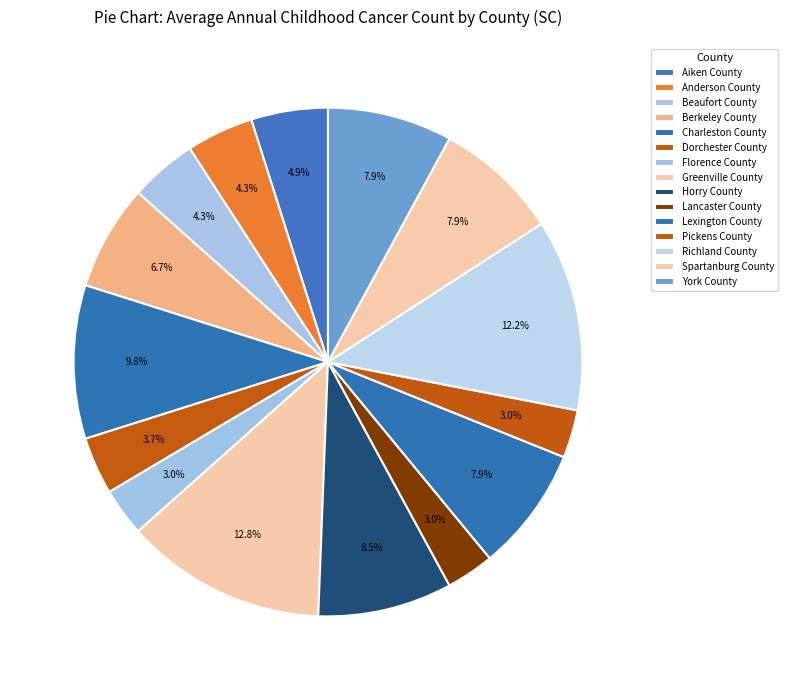

The Lancaster County slice represents 13% of the pie. True or false?

False